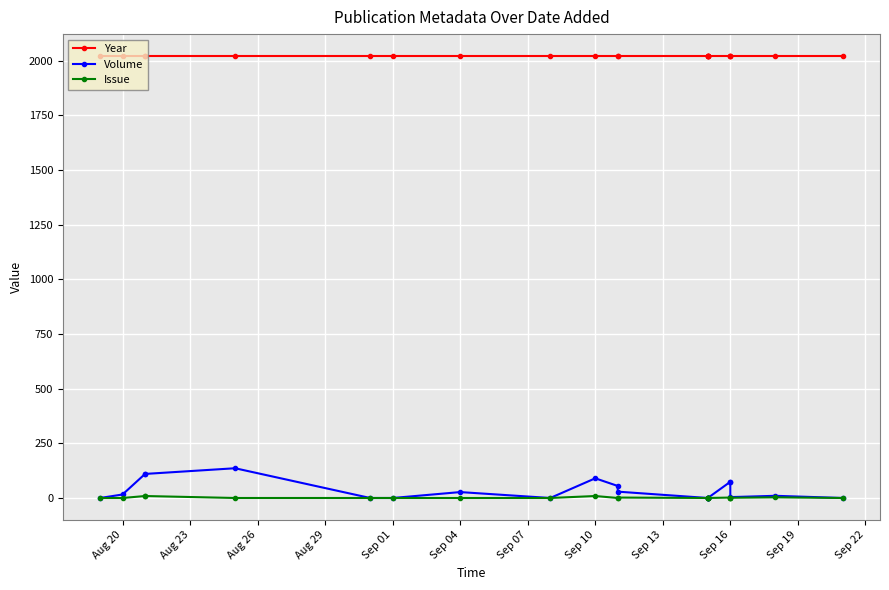

True or false: Issue and Year intersect in this chart.

False